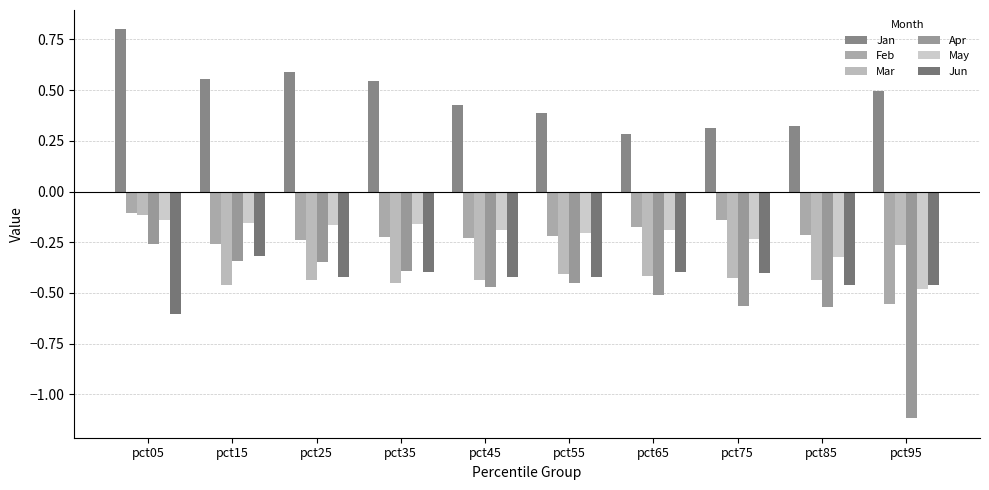

The Apr series shows -0.1 at pct25. True or false?

False